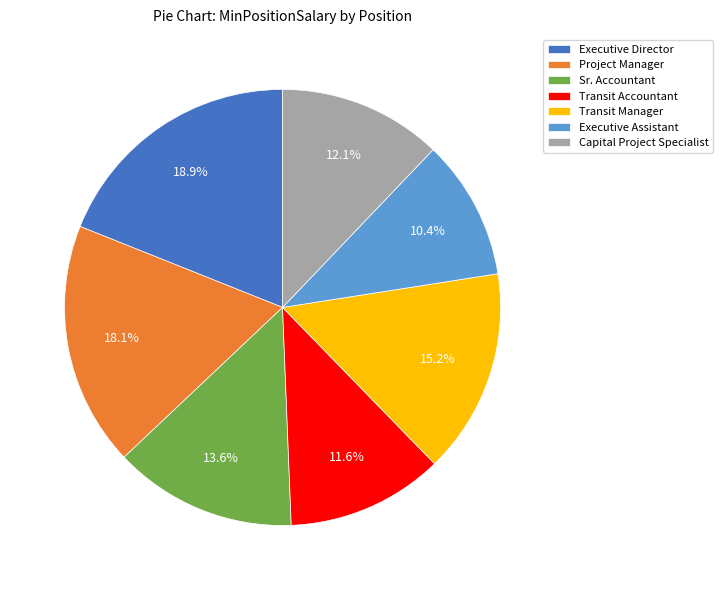

Which has a higher value, Project Manager or Sr. Accountant?

Project Manager